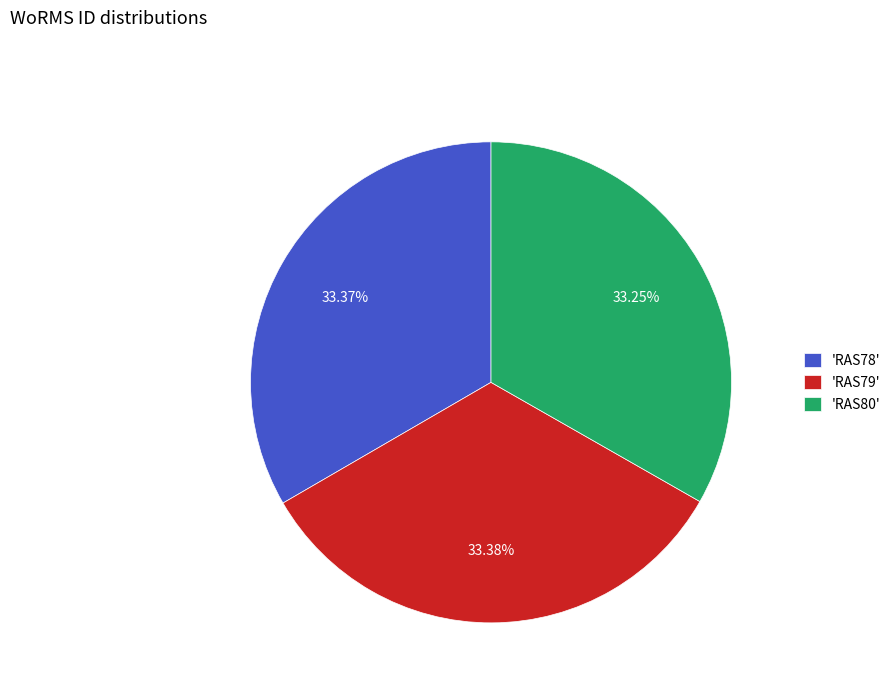

What is the ratio of the value at 'RAS80' to the value at 'RAS78'?

1.0